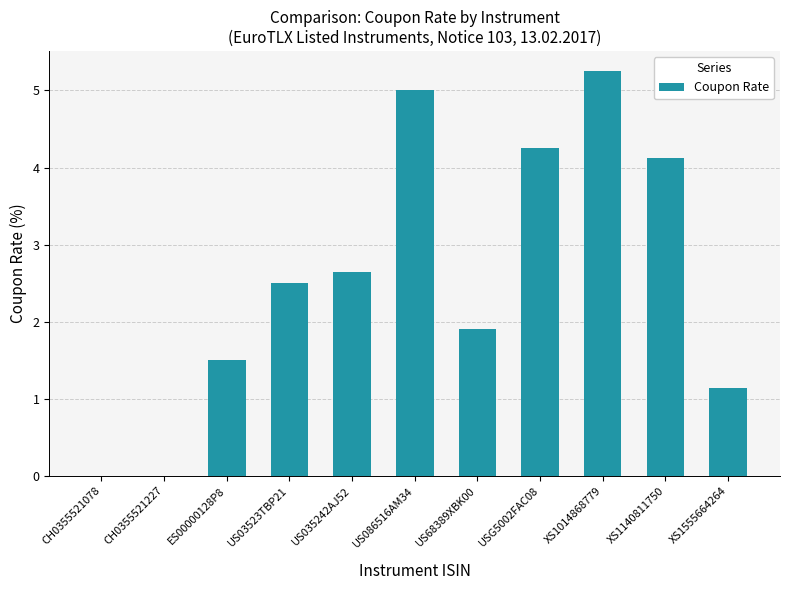

At which category does the chart reach its peak across all series?

XS1014868779